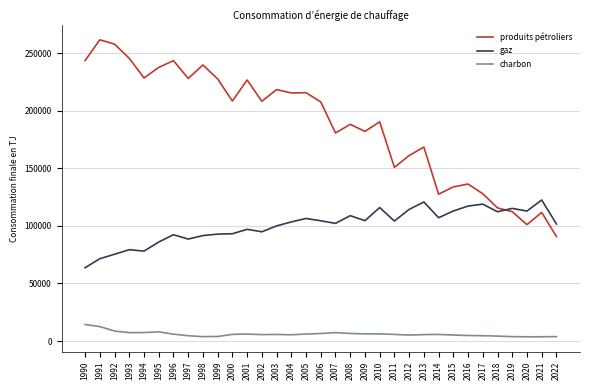

The value of produits pétroliers at 2002 is 339907. True or false?

False